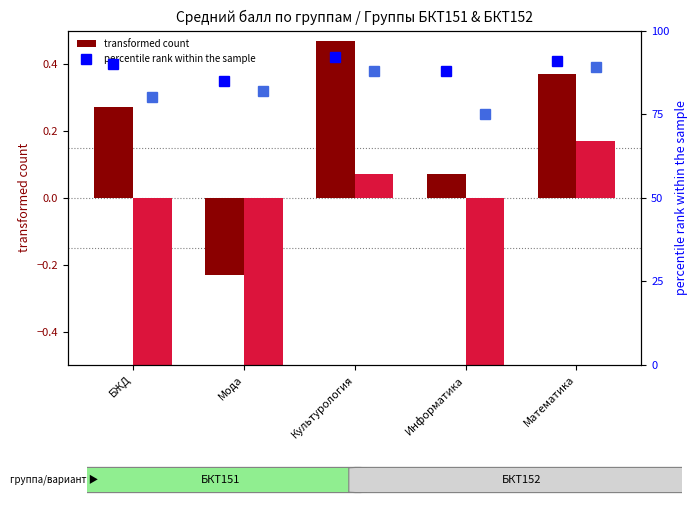

List the series in order of their peak value, lowest first.

transformed count (БКТ152), transformed count (БКТ151), percentile rank (БКТ152), percentile rank (БКТ151)